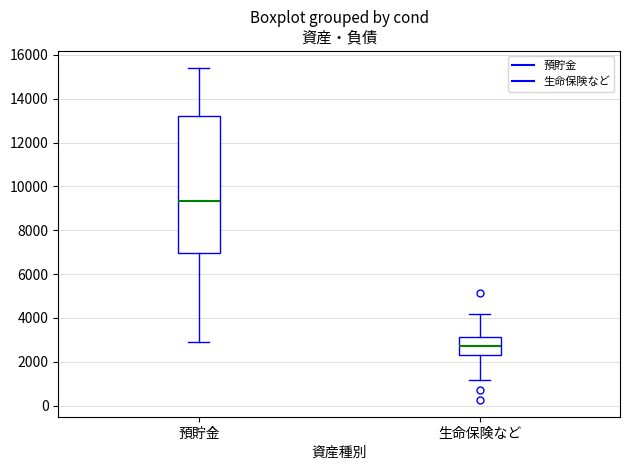

Reading left to right, transcribe this box plot: for each box, give where its median line is, the range the box spans, and where its two whiskers end, as read against the y-axis. The values are not printed on the chart, so give them approximately, as read against the axis.

預貯金: median 9400, box 7000 to 13200, whiskers 3000 to 15400
生命保険など: median 2800, box 2400 to 3200, whiskers 1200 to 4200